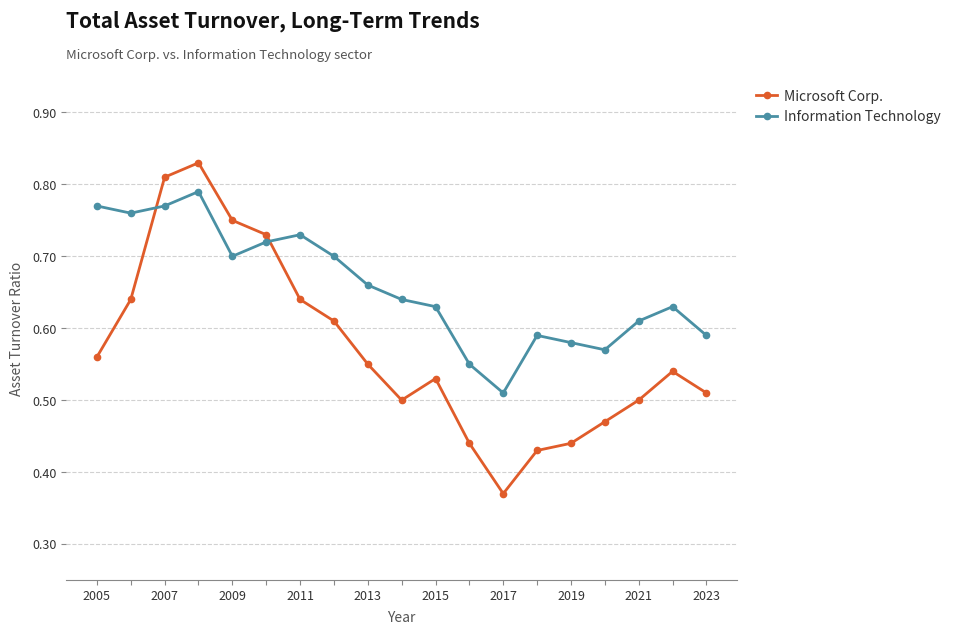

Which series ends up on top after the final intersection of Information Technology and Microsoft Corp.?

Information Technology